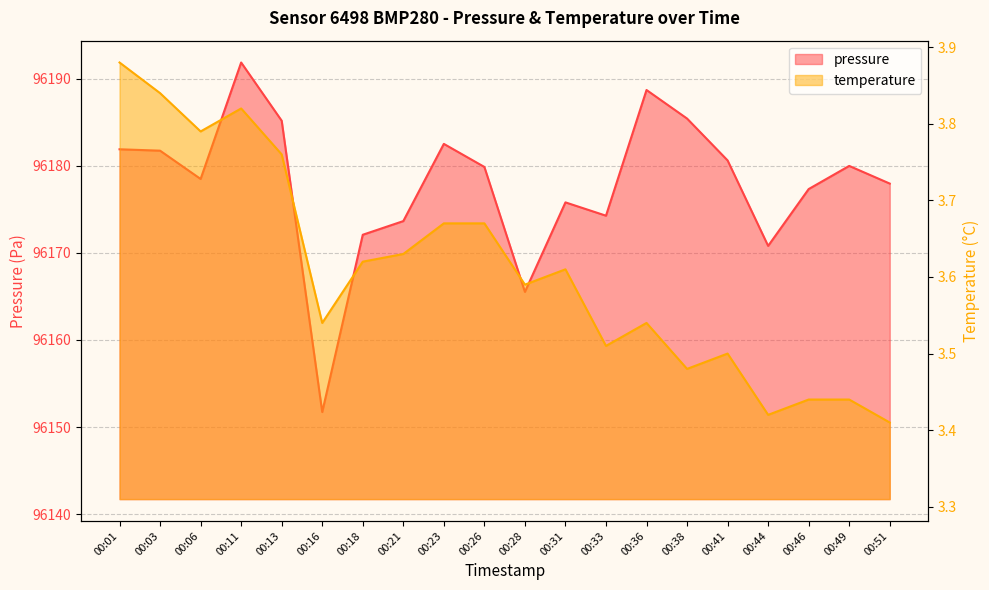

Which category has the lowest value in the temperature series?

00:51